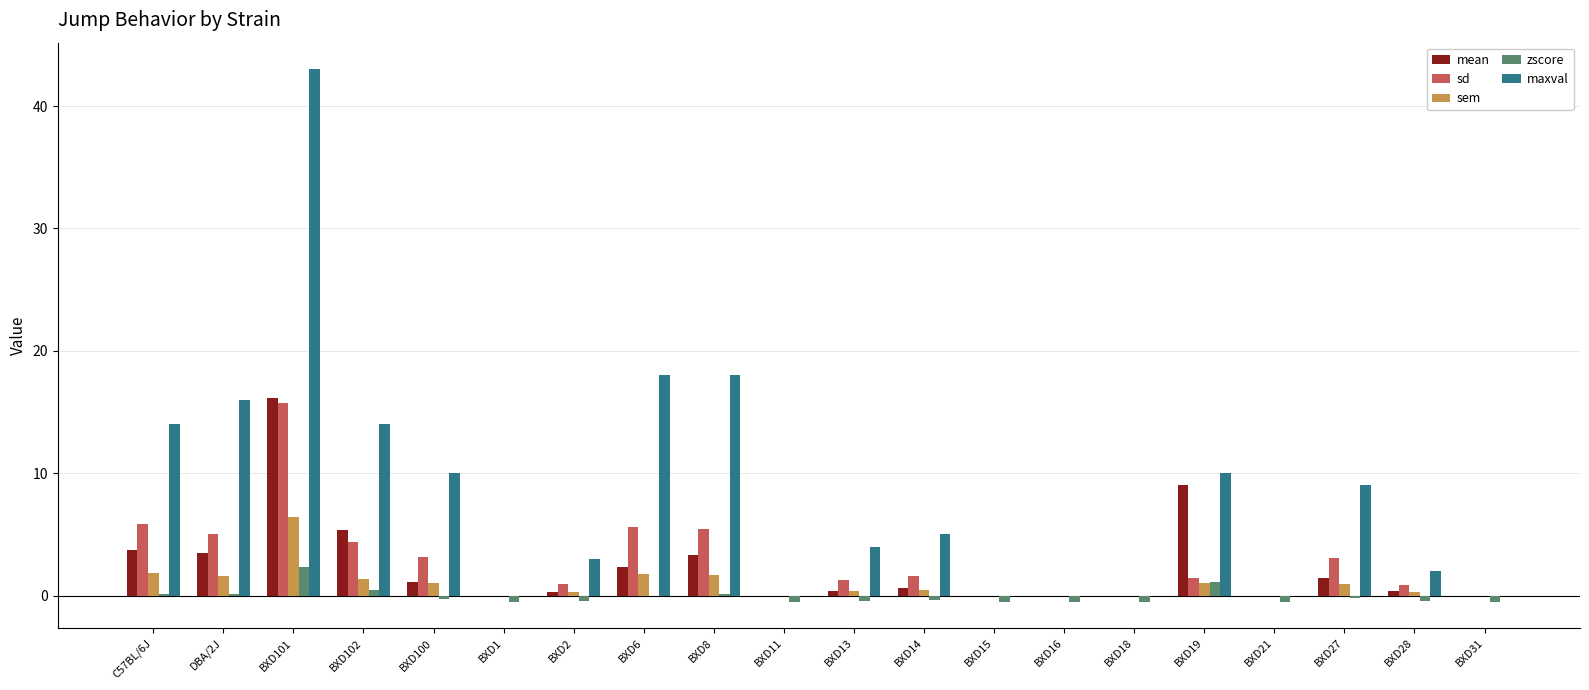

Between BXD13 and BXD21, which series saw the biggest shift?

maxval